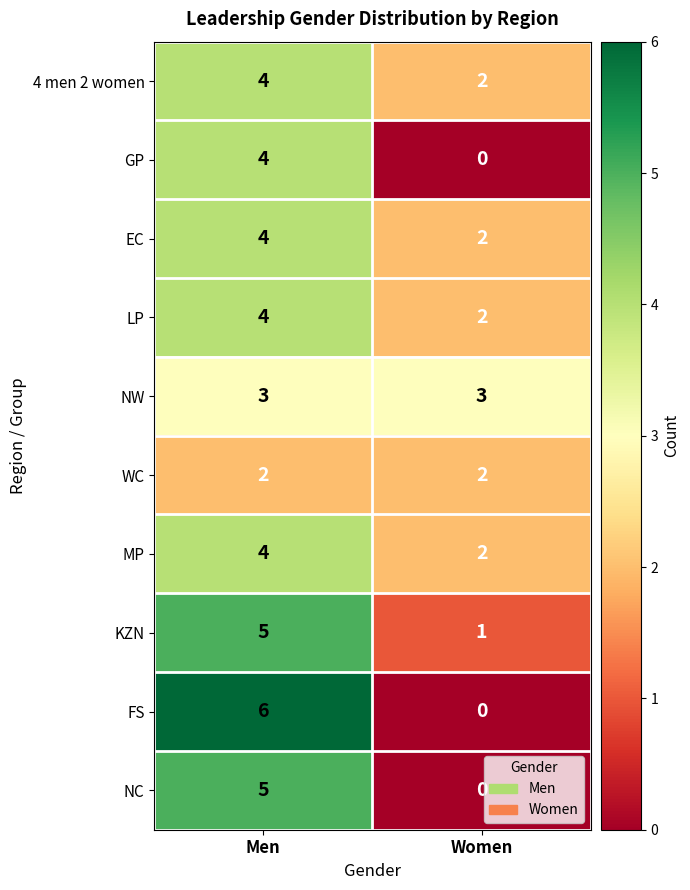

Reading right to left, list all the values displayed in this chart.

4 men 2 women: 2	4
GP: 0	4
EC: 2	4
LP: 2	4
NW: 3	3
WC: 2	2
MP: 2	4
KZN: 1	5
FS: 0	6
NC: 0	5